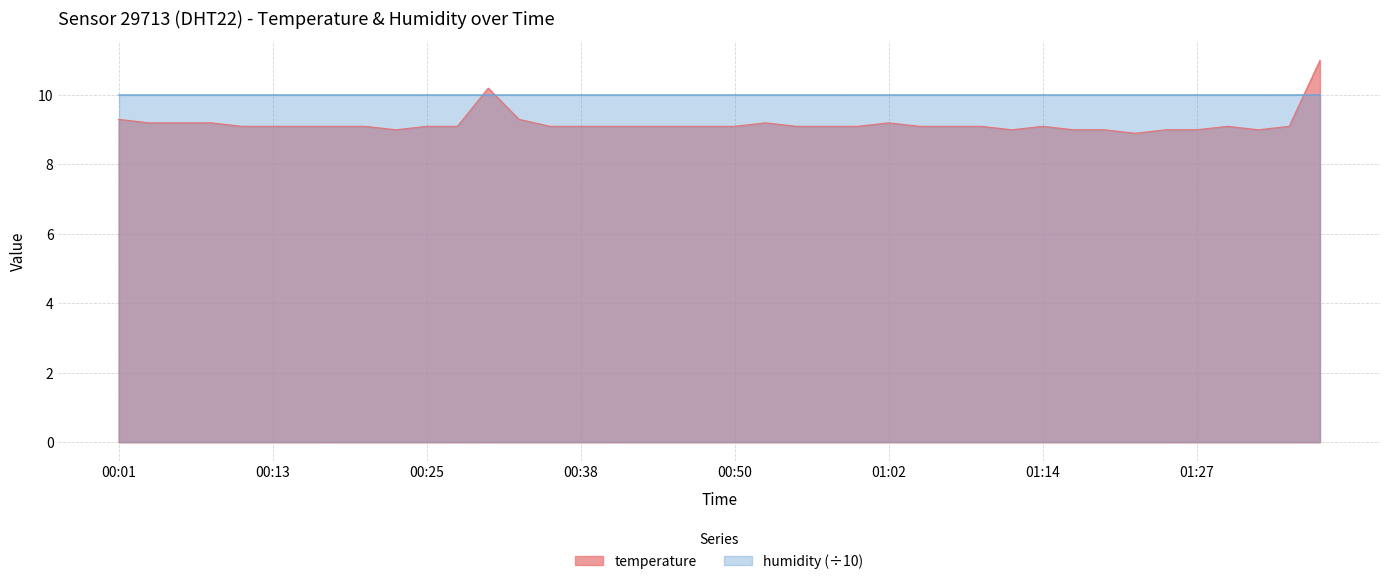

At which label is the value closest to 9?

00:23